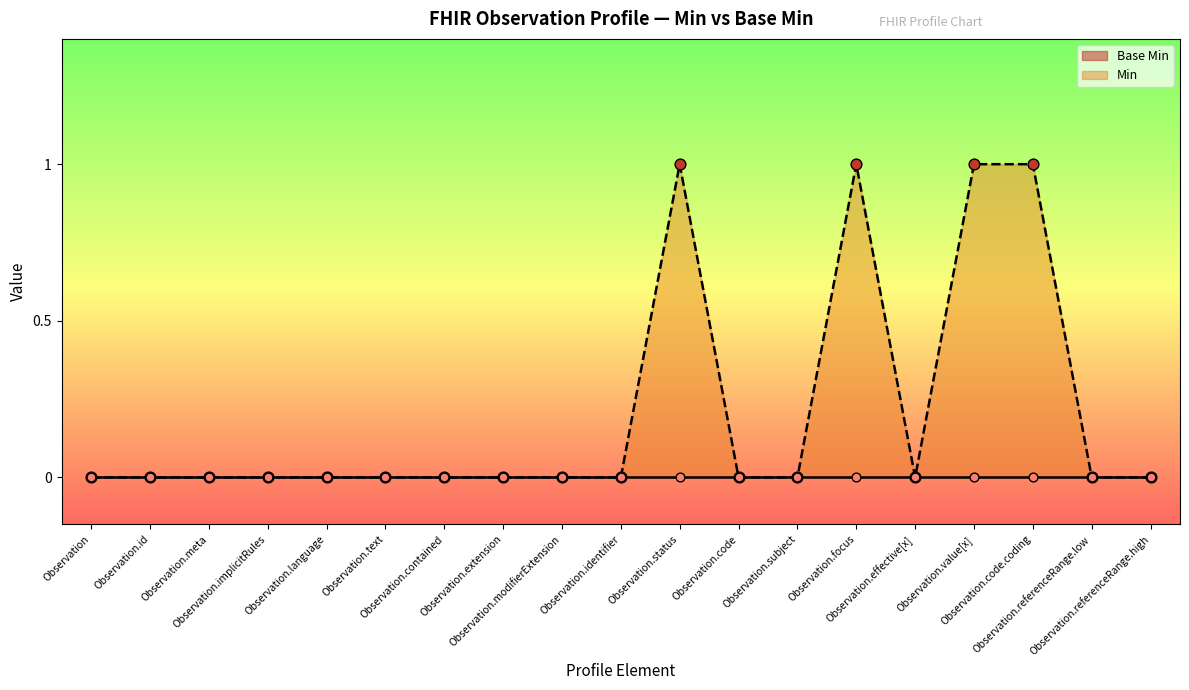

Between Observation.extension and Observation.modifierExtension, which is larger?

Observation.extension